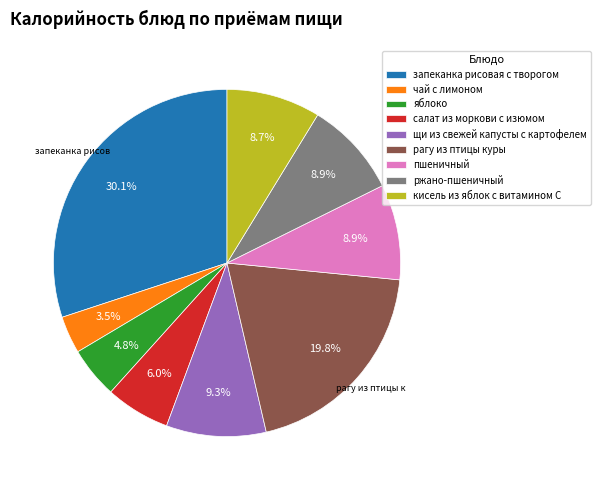

Does запеканка рисовая с творогом represent more than half of the total?

No